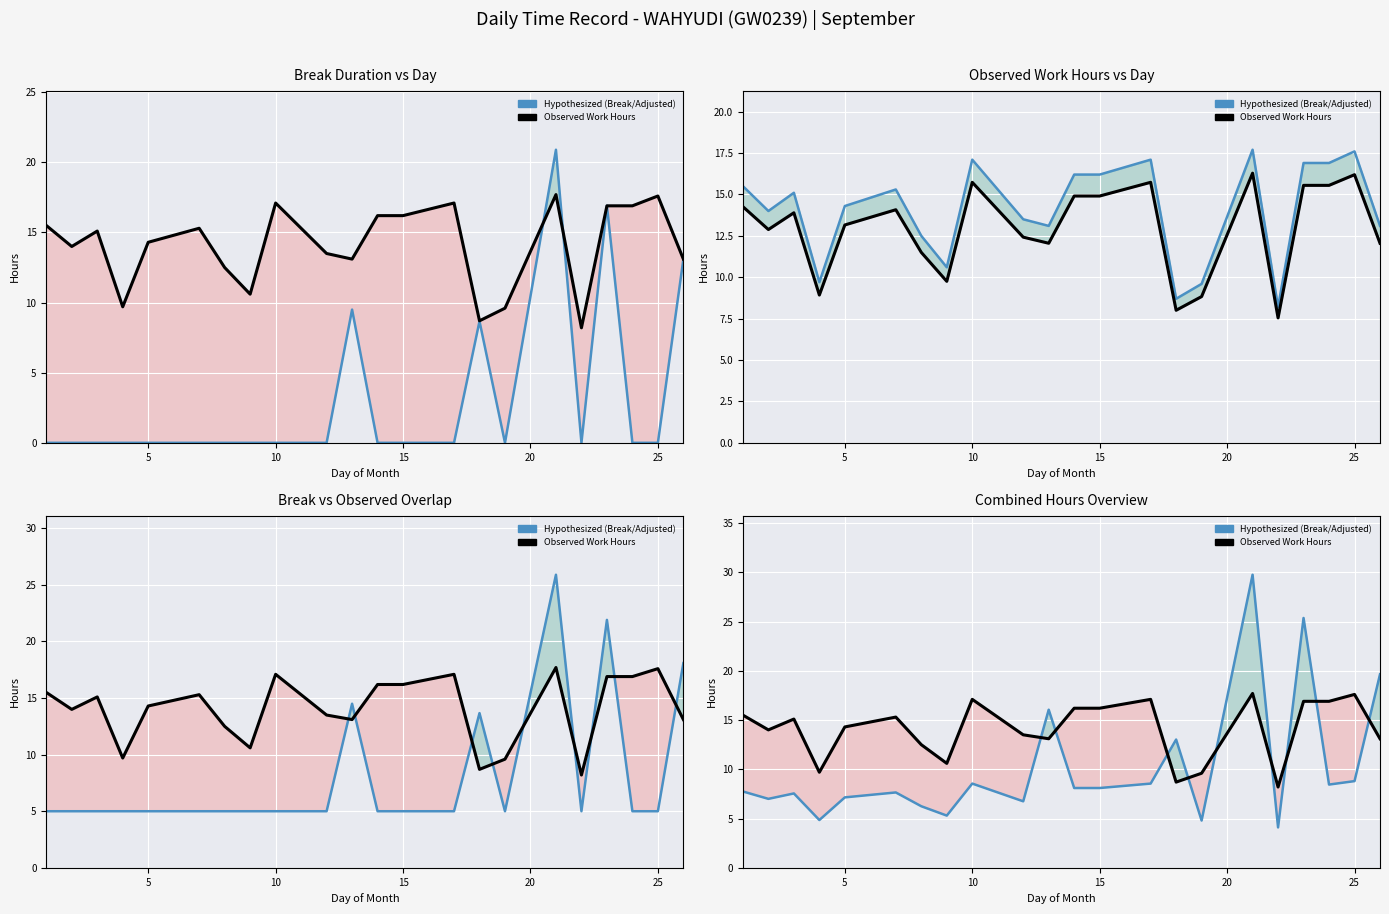

How many values in the Observed Work Hours series exceed 15?

11